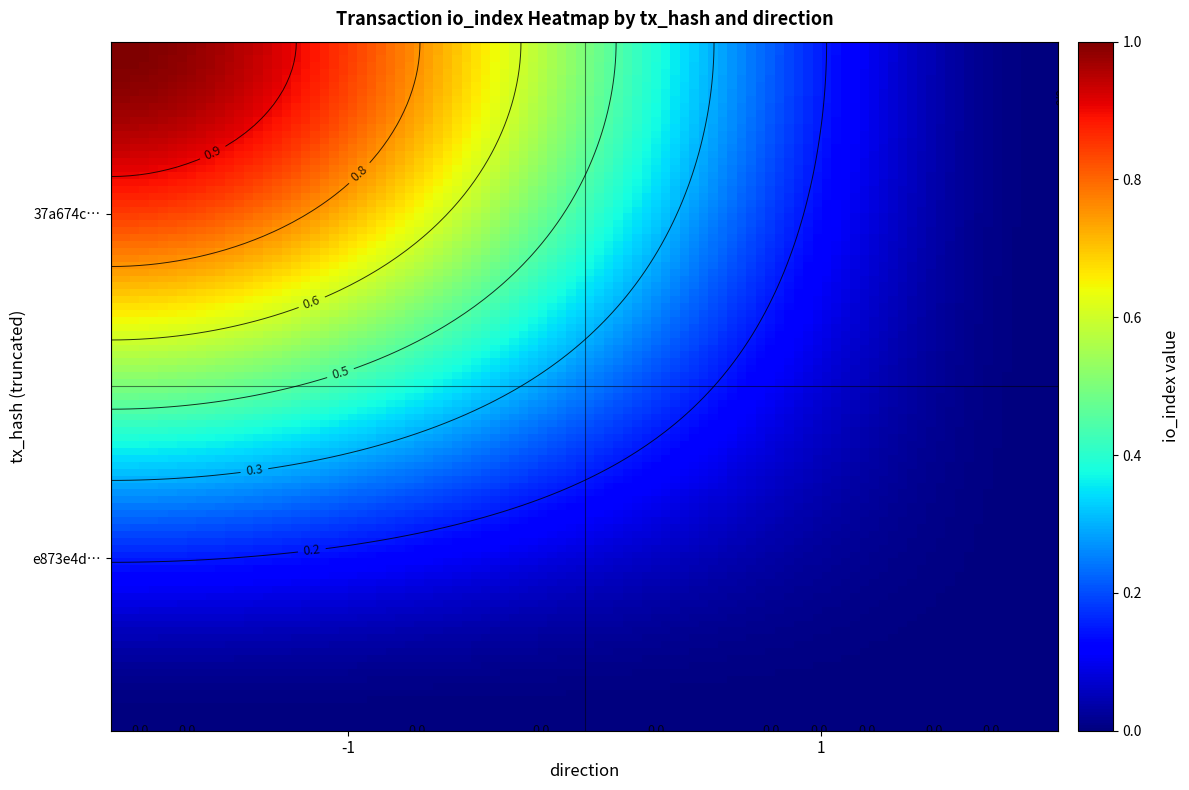

At which category does the chart reach its minimum across all series?

1